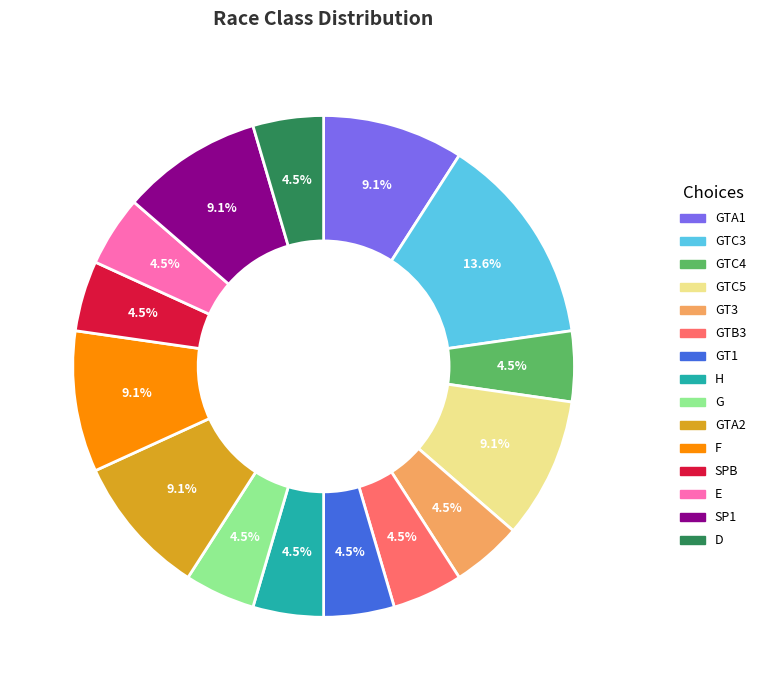

What portion of the pie excludes E?

95.5%